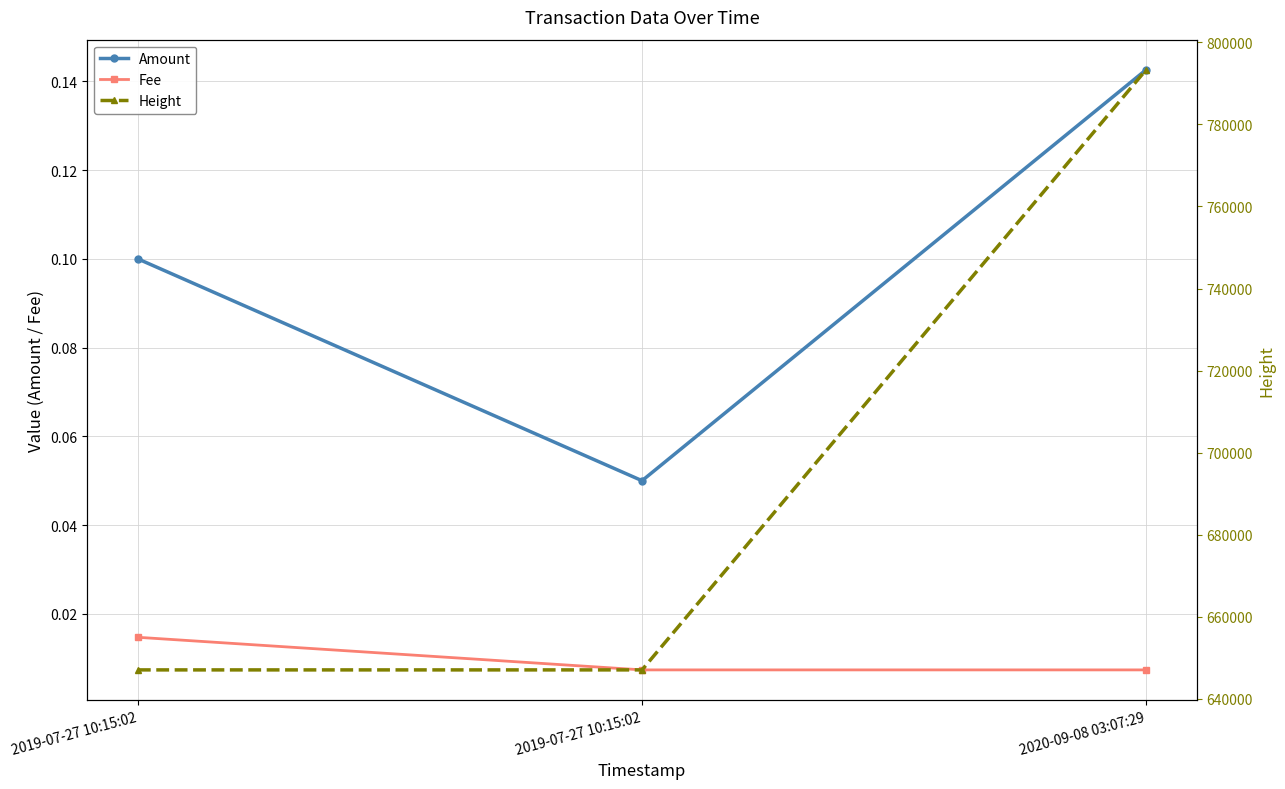

Does the chart have visible grid lines?

Yes